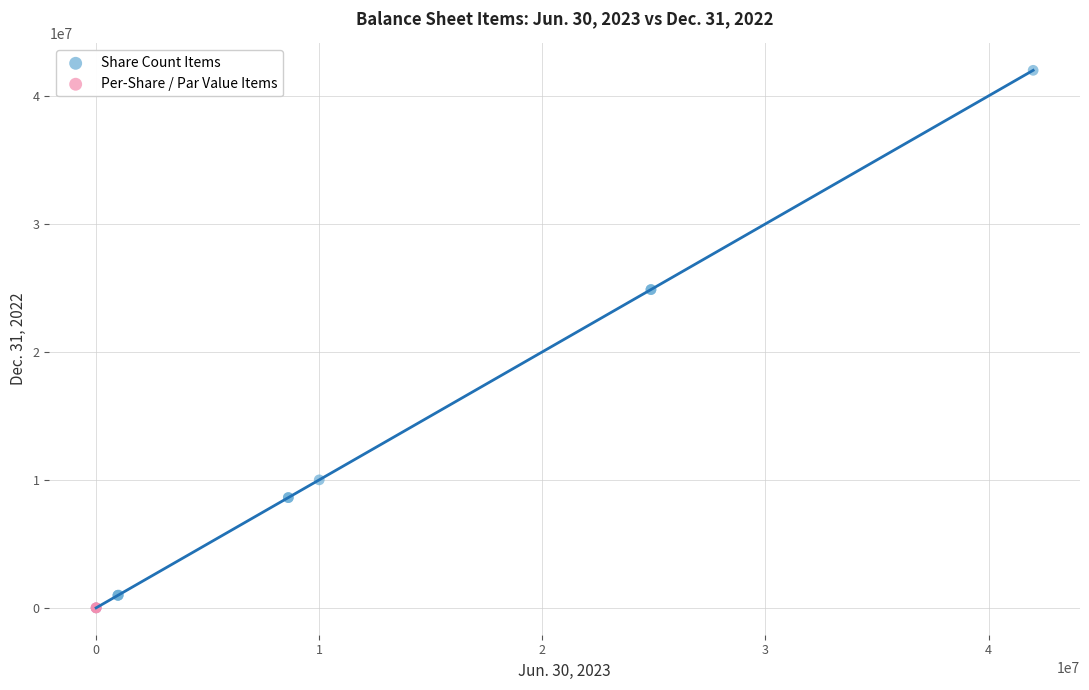

What are all the series names shown in the legend?

Share Count Items, Per-Share / Par Value Items